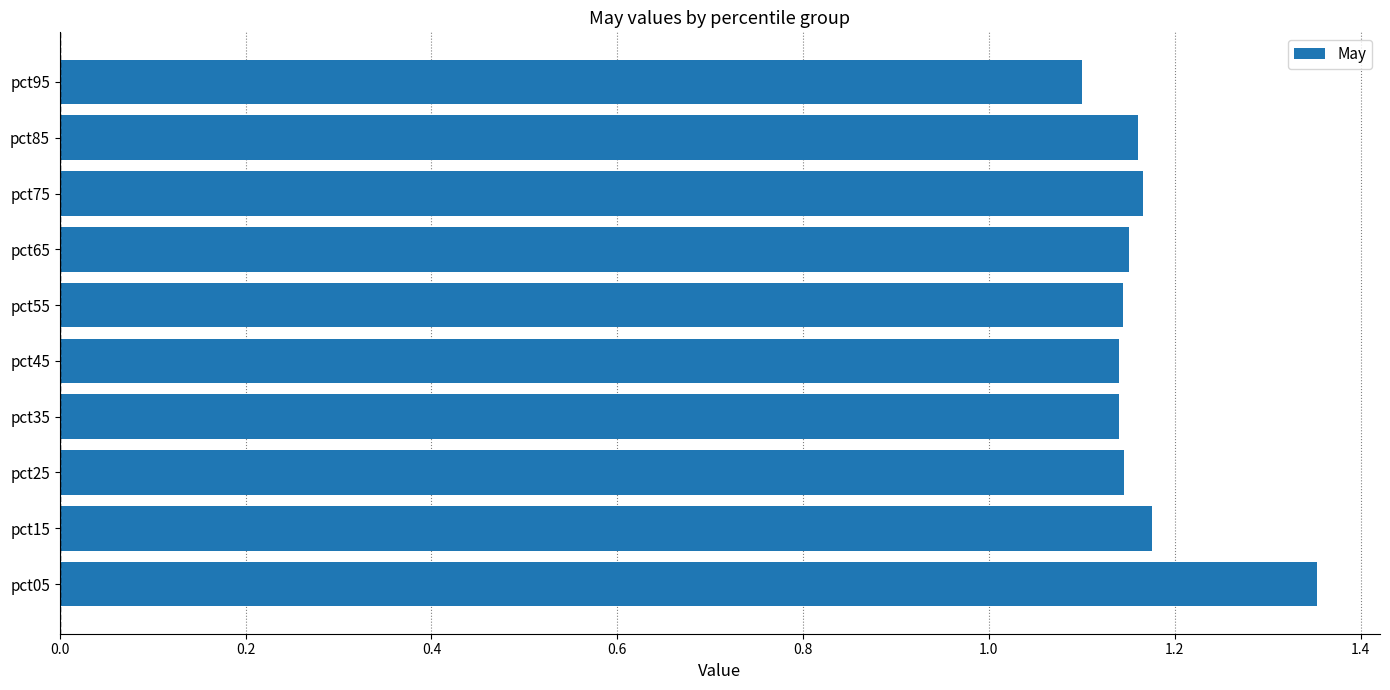

What is the sum of all values?

11.7